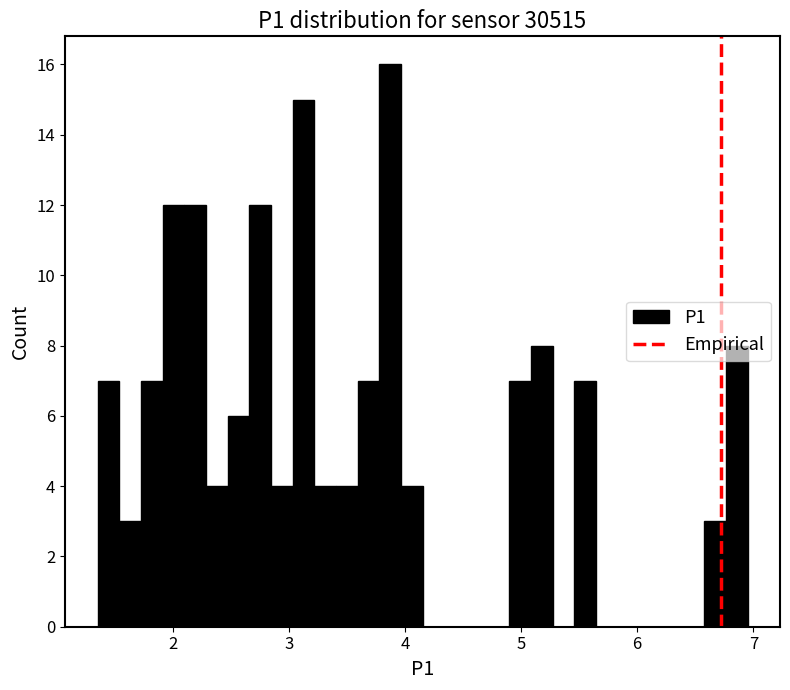

Around what value on the x-axis is the tallest bar? Give the approximate position of its centre, as read against the axis.

3.9